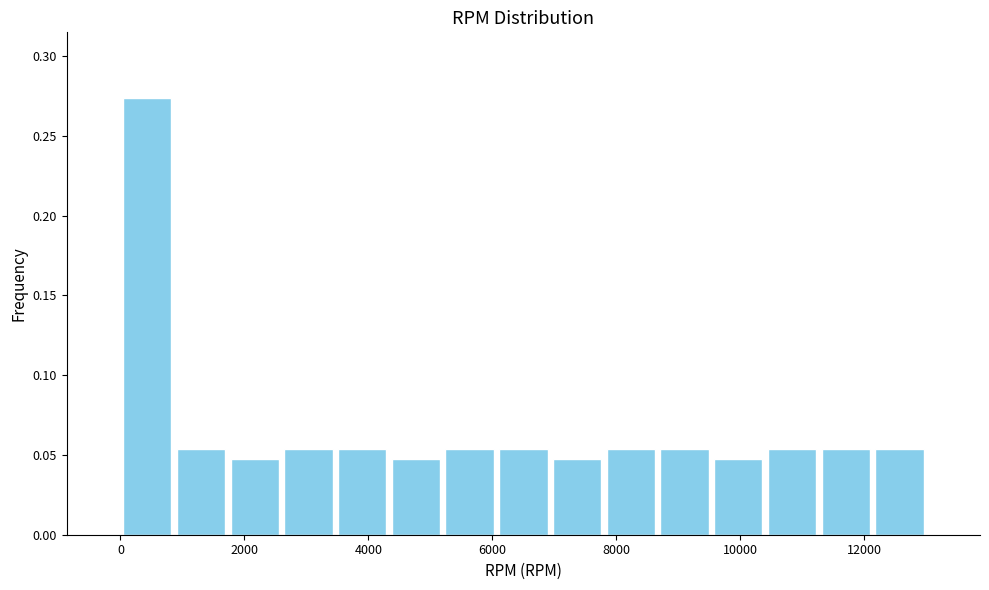

Reading left to right, transcribe this chart: for each bar, give the range it covers on the x-axis and its height. Neither the bar edges nor the heights are printed on the chart, so give them approximately, as read against the axes.

0 to 800: 0.275
800 to 1800: 0.055
1800 to 2600: 0.050
2600 to 3400: 0.055
3400 to 4400: 0.055
4400 to 5200: 0.050
5200 to 6000: 0.055
6000 to 7000: 0.055
7000 to 7800: 0.050
7800 to 8600: 0.055
8600 to 9600: 0.055
9600 to 10400: 0.050
10400 to 11200: 0.055
11200 to 12200: 0.055
12200 to 13000: 0.055